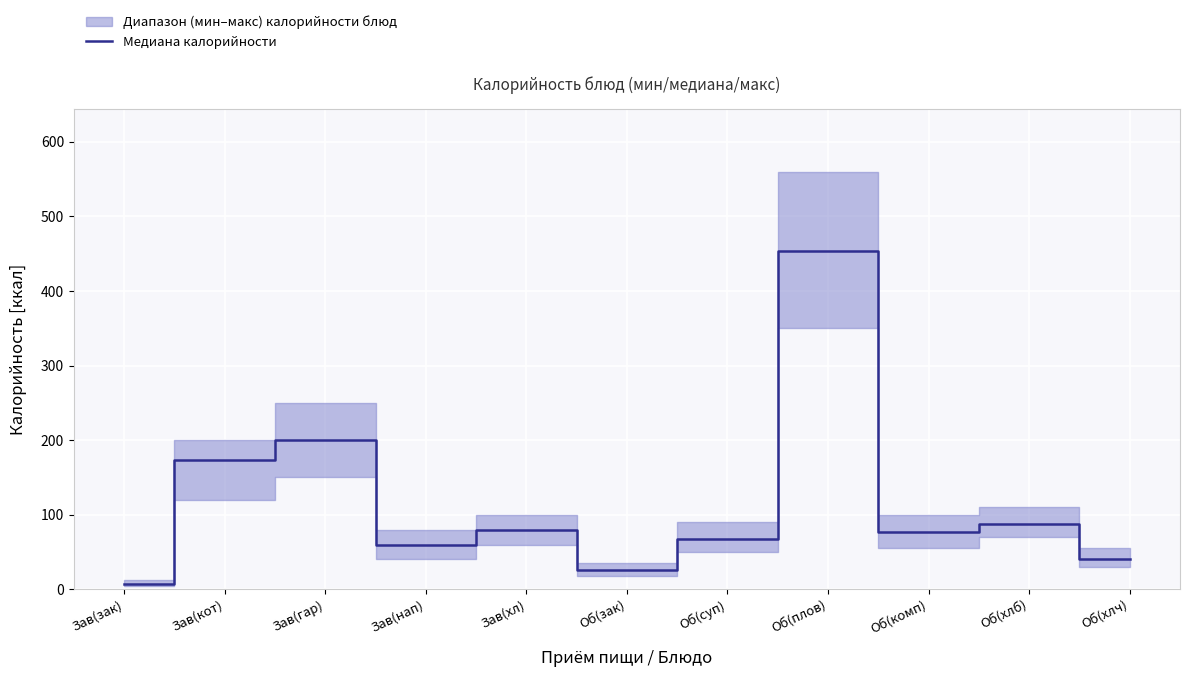

What is the difference between the values at Об(комп) and Об(суп)?

9